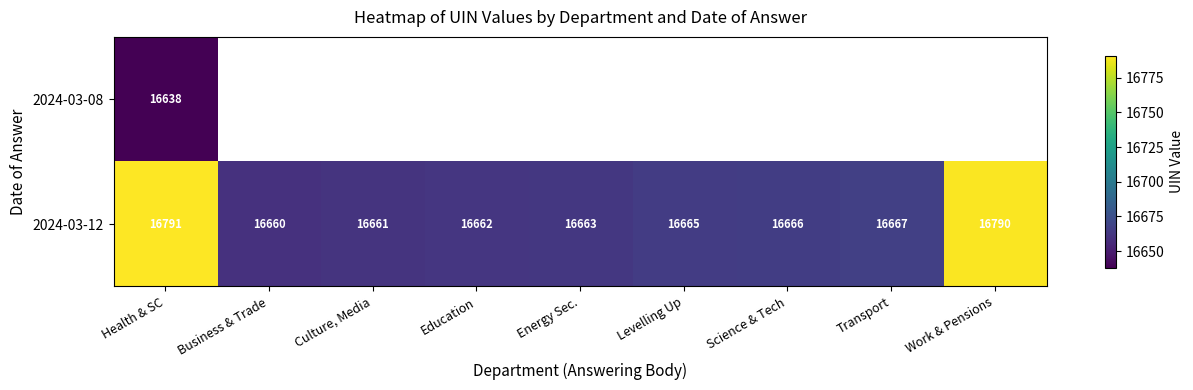

The 2024-03-12 series shows 16660 at Business & Trade. True or false?

True